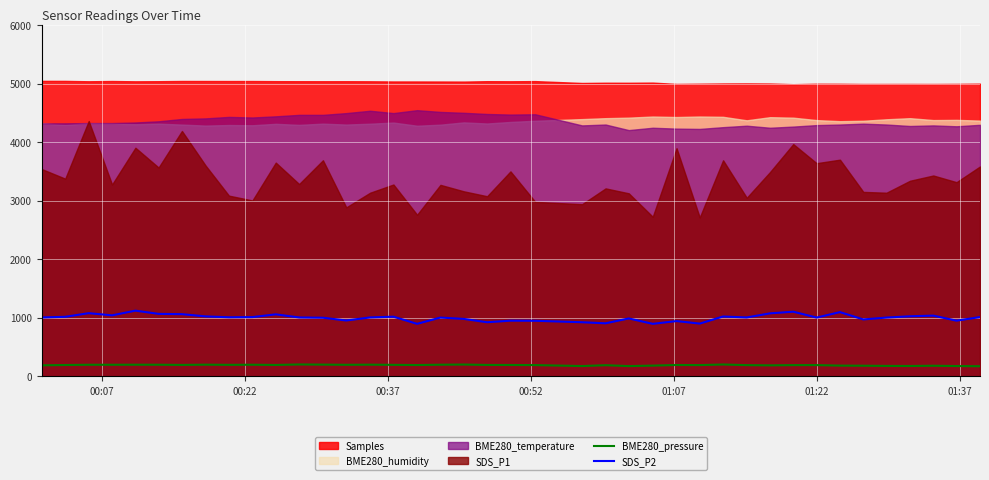

What is the smallest value displayed?

174.3